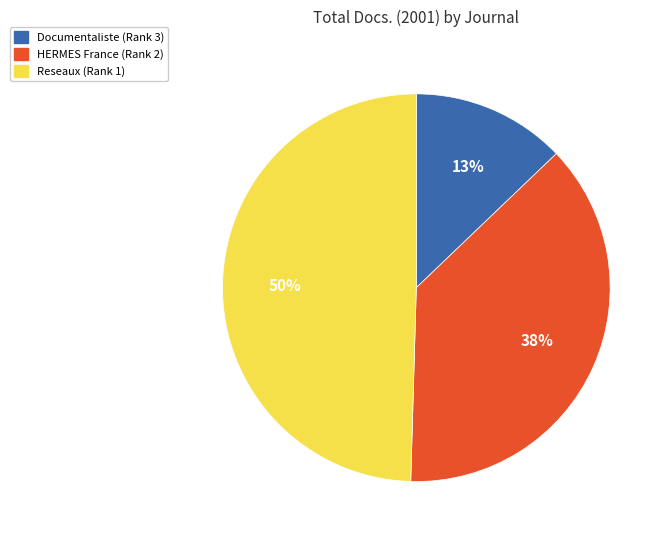

Which category has the smallest portion of the pie?

Documentaliste (Rank 3)